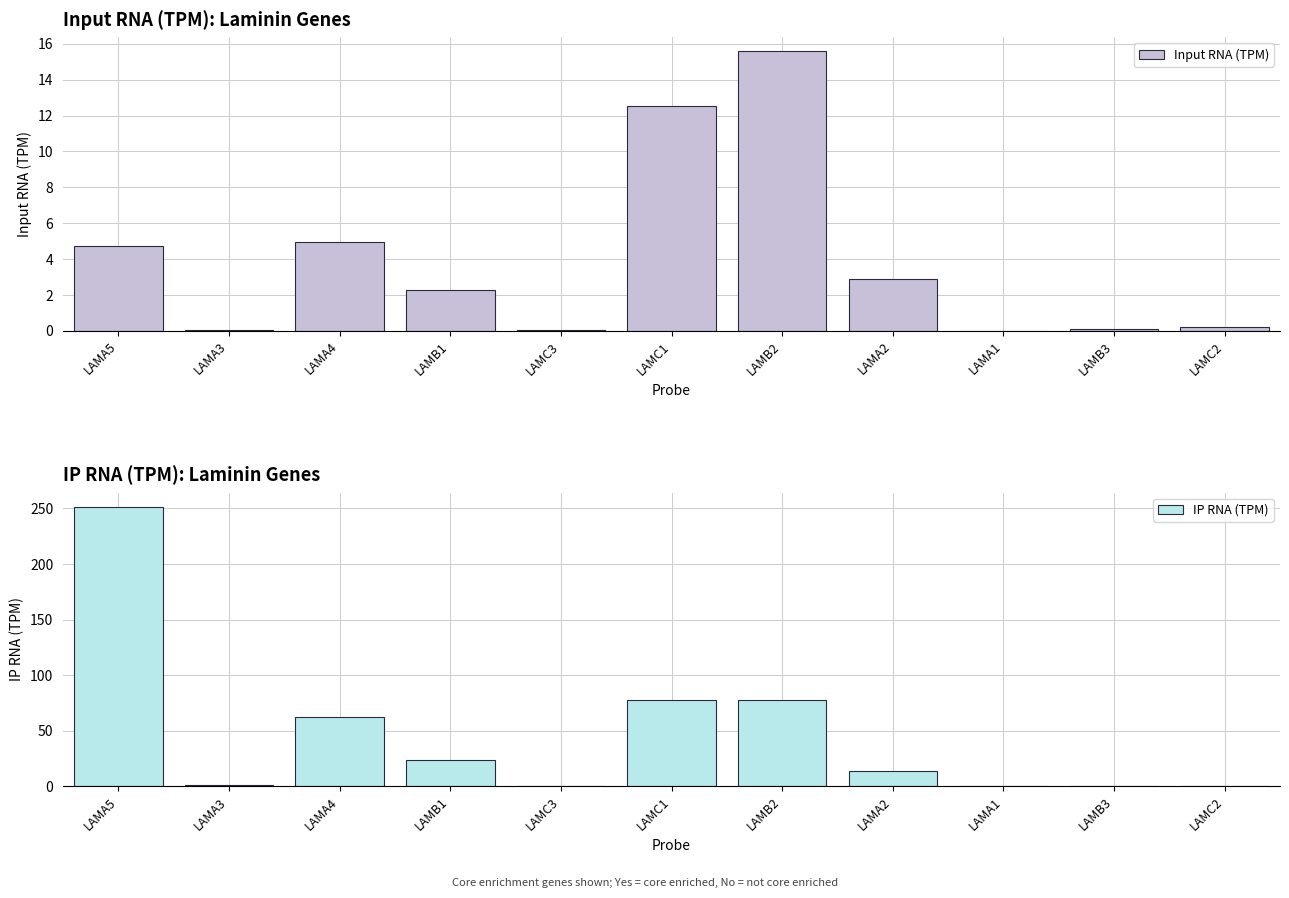

True or false: IP RNA (TPM) has a value of 2.2 at LAMA3.

False